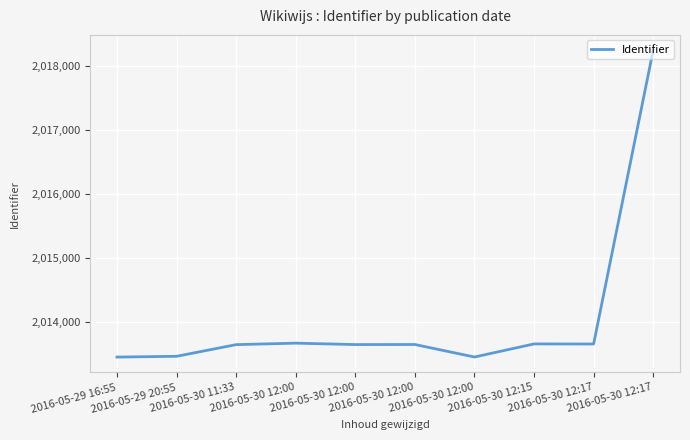

The value at 2016-05-30 12:00 is 2013675. True or false?

True